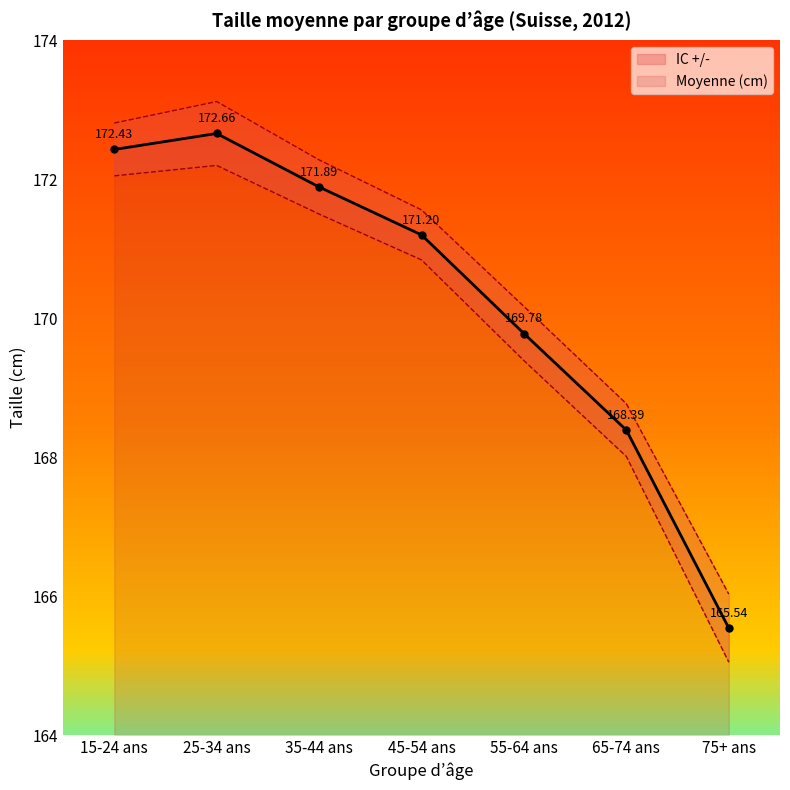

Is it true that the value at 25-34 ans is 93.4?

False